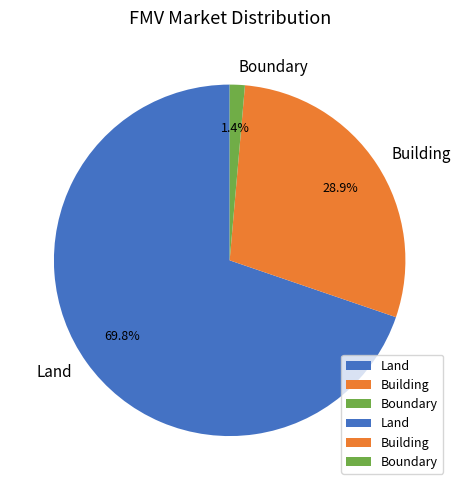

What percentage is NOT represented by Boundary?

98.6%